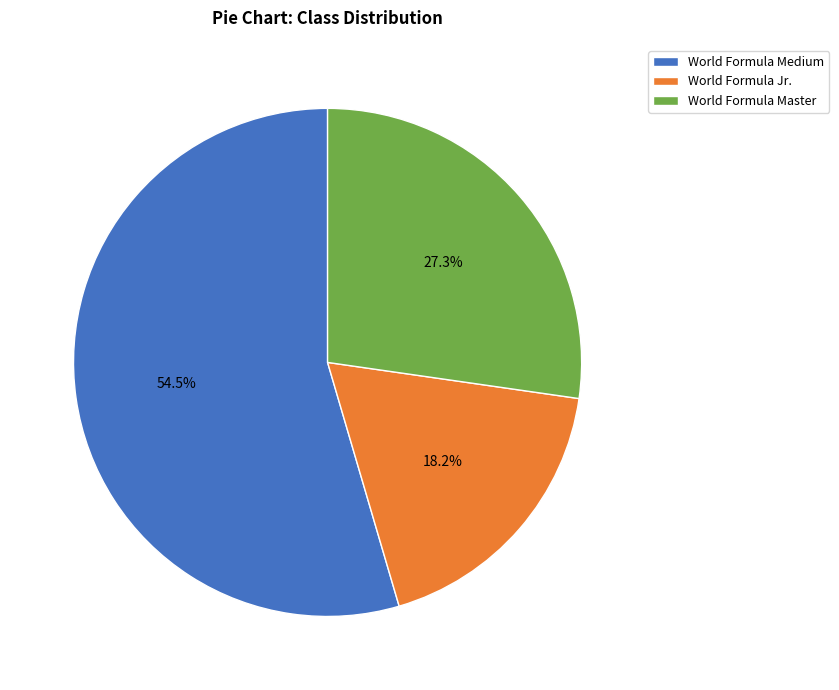

What is the smallest slice in the pie chart?

World Formula Jr.